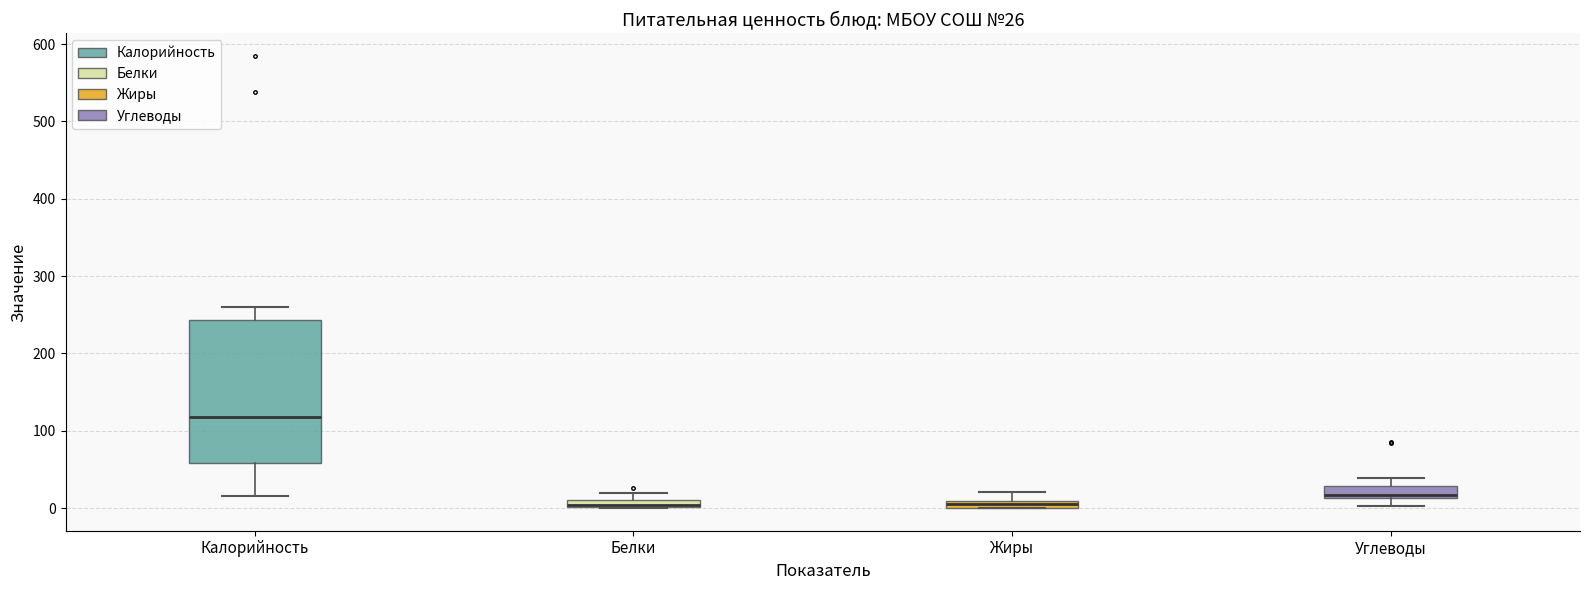

Comparing the boxes themselves (not the whiskers), which one is the tallest?

Калорийность